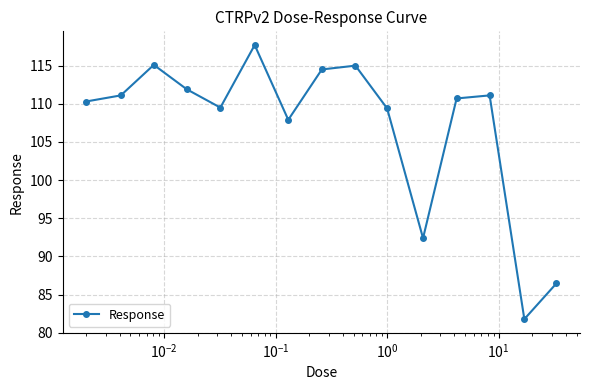

What is the difference between the maximum and minimum values?

35.9